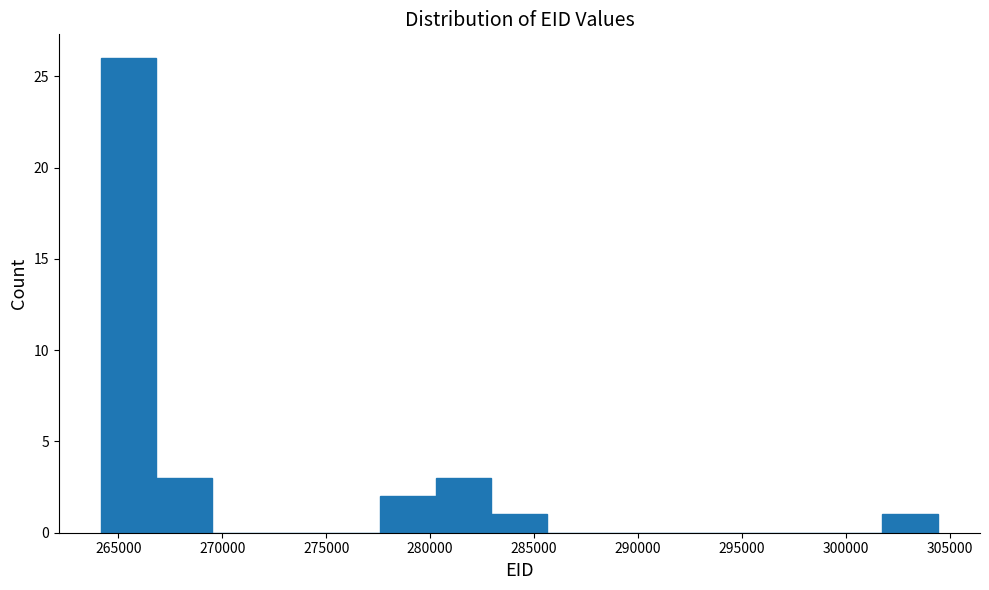

Reading left to right, list every bar in this chart as the range it spans on the x-axis followed by its height. Neither the bar edges nor the heights are printed on the chart, so give them approximately, as read against the axes.

264000 to 267000: 26
267000 to 269500: 3
269500 to 272000: 0
272000 to 275000: 0
275000 to 277500: 0
277500 to 280500: 2
280500 to 283000: 3
283000 to 285500: 1
285500 to 288500: 0
288500 to 291000: 0
291000 to 293500: 0
293500 to 296500: 0
296500 to 299000: 0
299000 to 301500: 0
301500 to 304500: 1